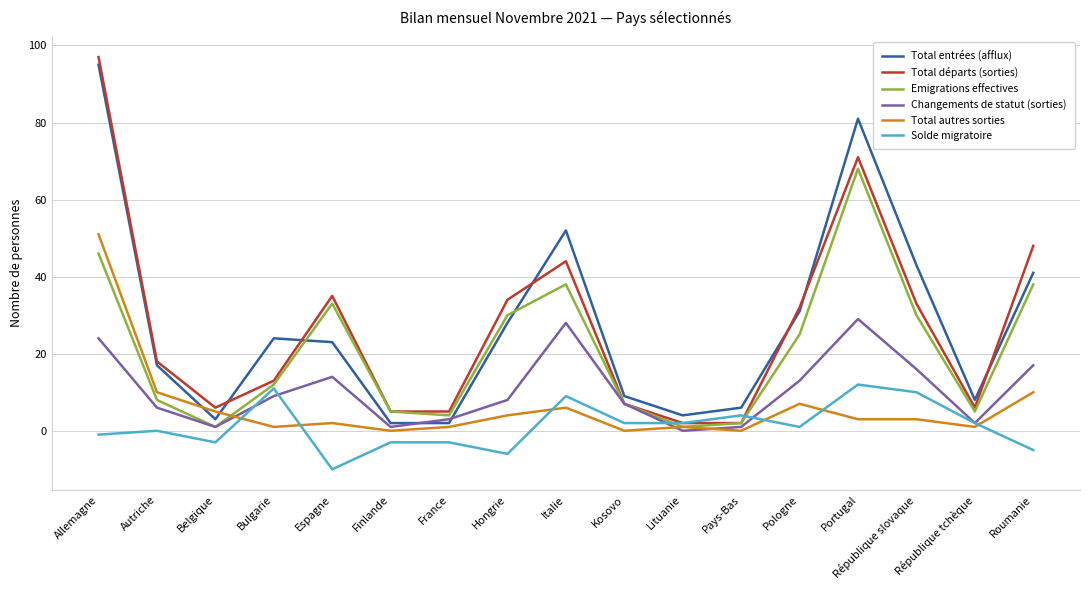

Is the value of Total départs (sorties) at France greater than the value of Total autres sorties at Italie?

No